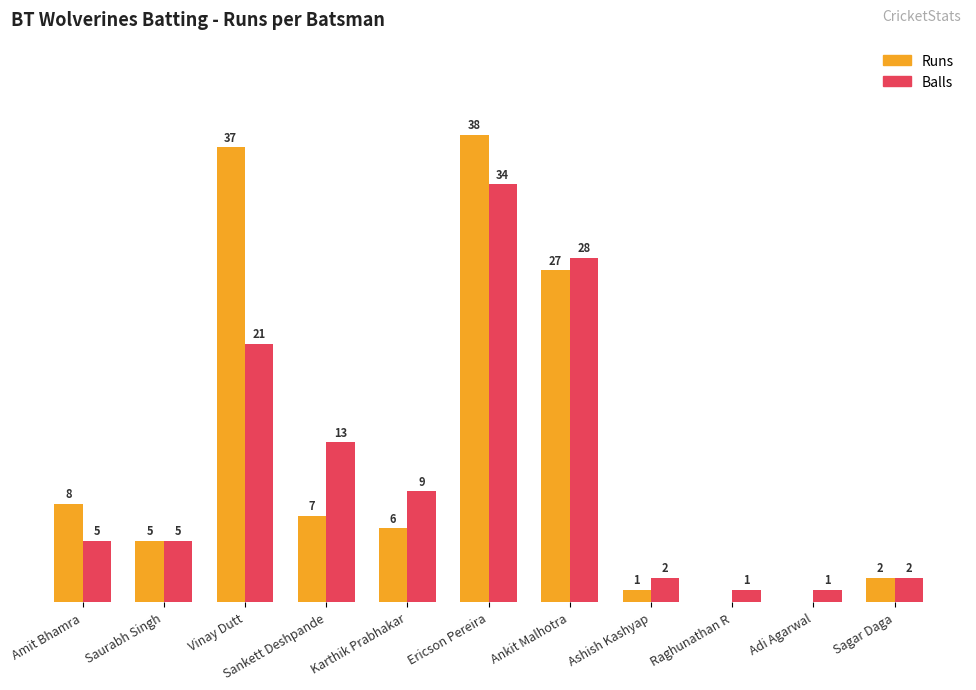

At which category is the sum across all series the highest?

Ericson Pereira